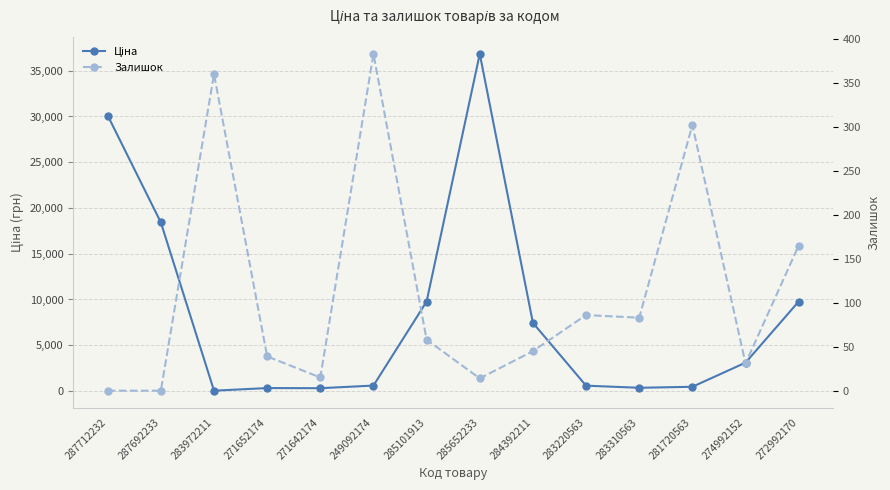

Between 287712232 and 274992152, which series saw the biggest shift?

Ціна